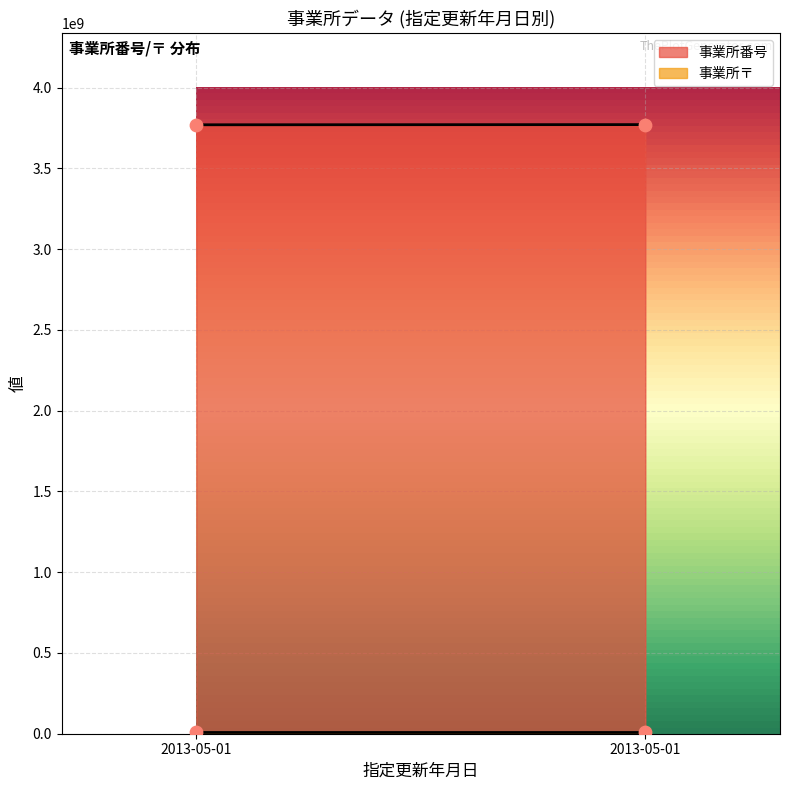

Which series has the widest spread of Y values?

事業所番号